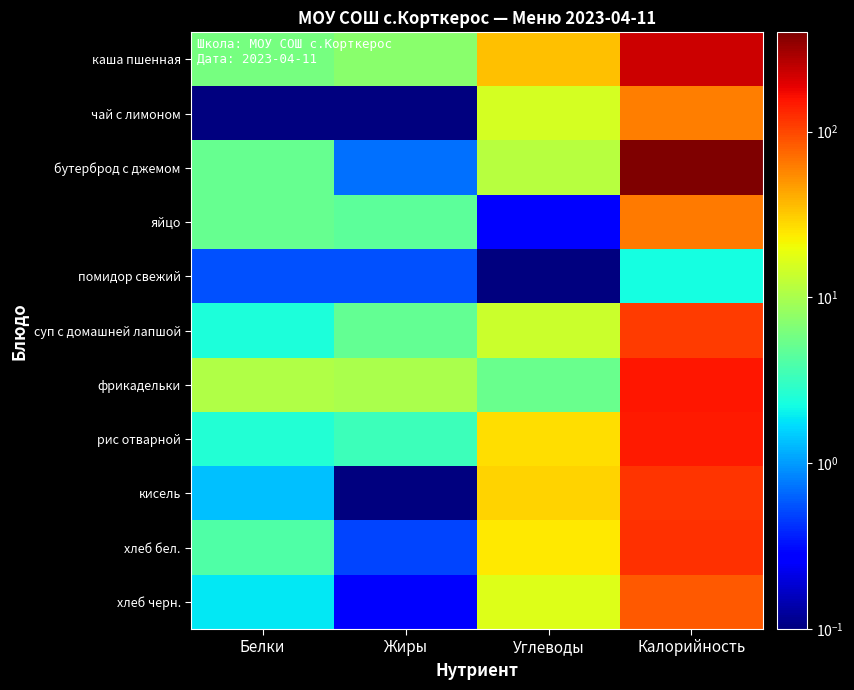

Which series has the largest total across all categories?

бутерброд с джемом